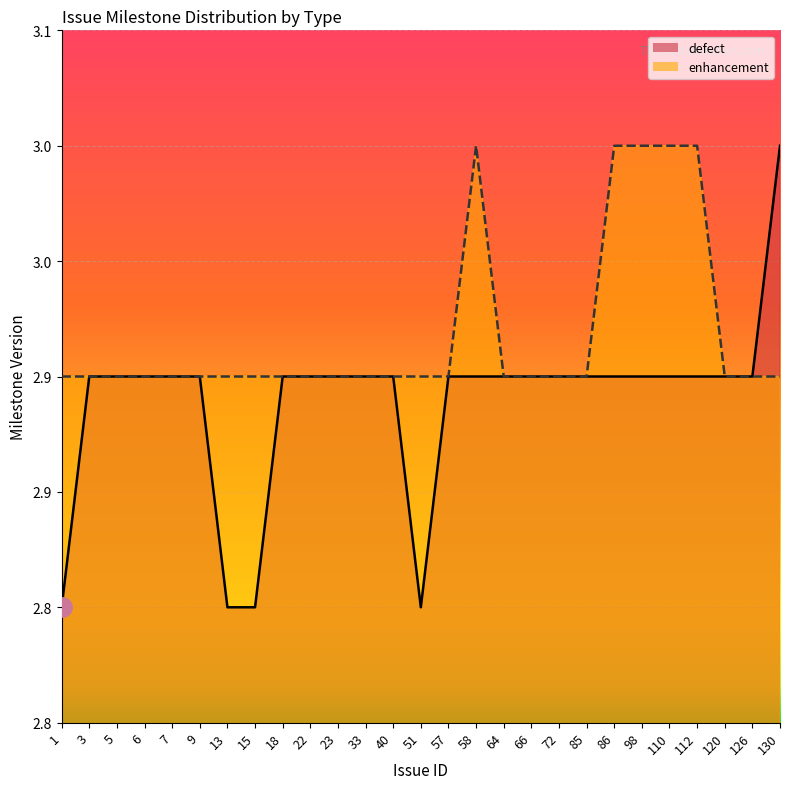

At 66, list the series in order from smallest to largest.

defect, enhancement